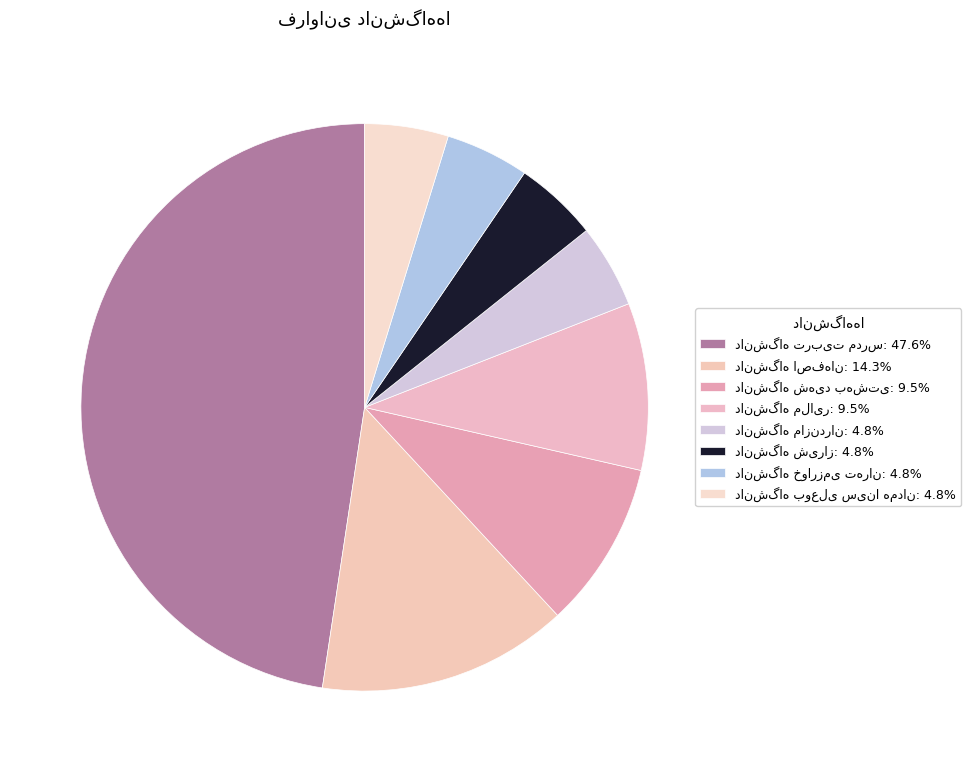

Is there a majority slice in this chart?

No